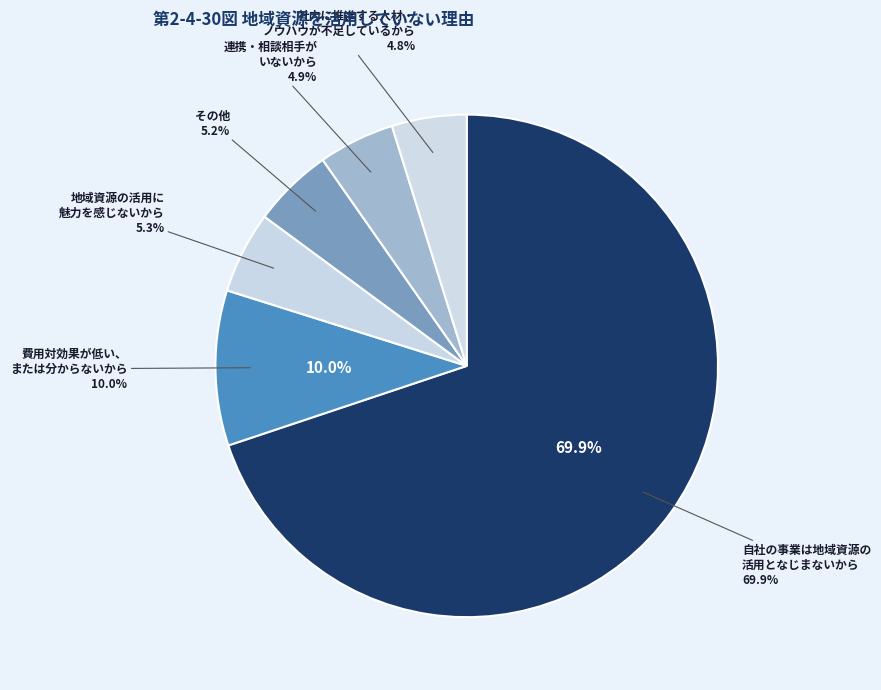

What percentage do 社内に推進する人材・ノウハウが不足しているから and 連携・相談相手がいないから together represent?

9.7%